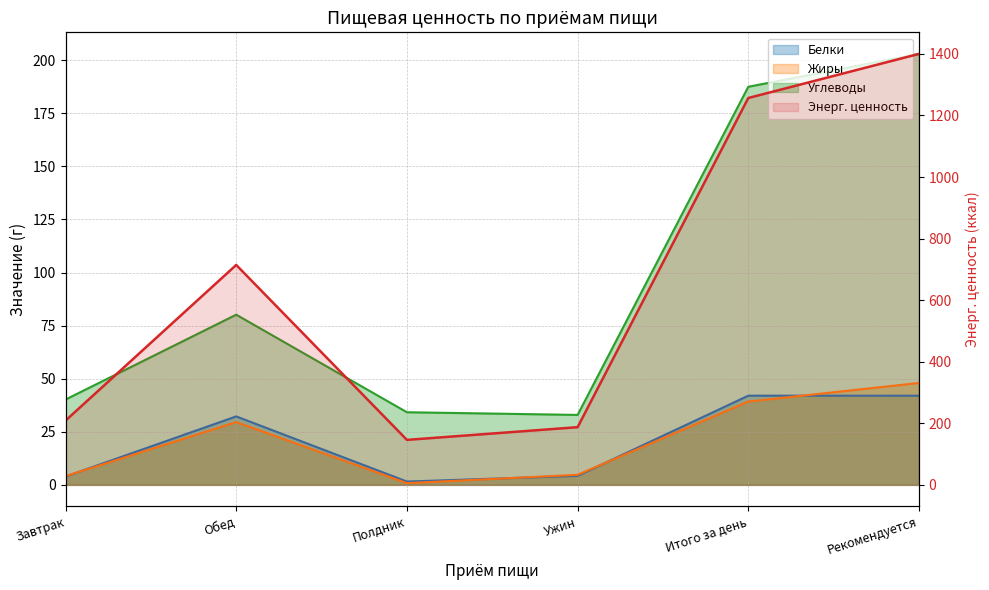

Reading left to right, list all the values displayed in this chart.

Белки: 3.9	32.2	1.6	4.3	42.0	42.0
Жиры: 4.1	29.6	0.8	4.8	39.2	48.0
Углеводы: 40.2	80.2	34.2	33.0	187.5	203.0
Энерг. ценность: 208.8	714.4	146.2	187.4	1256.7	1400.0